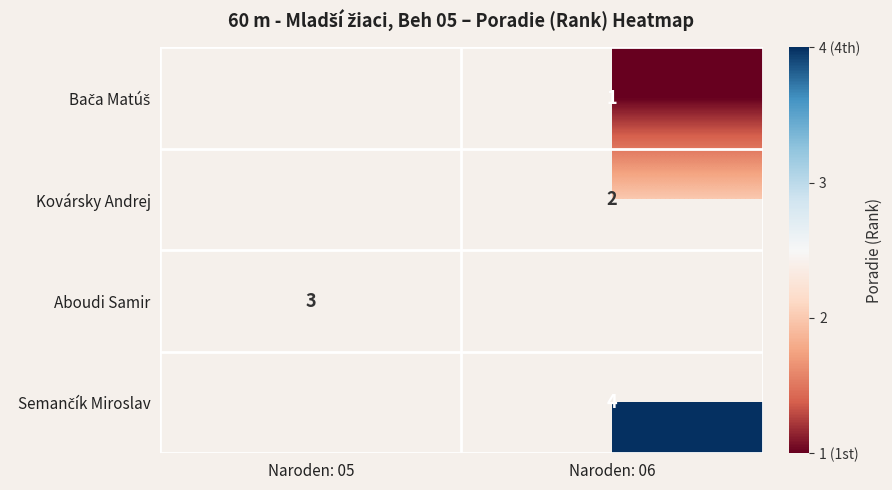

How many series are shown in this chart?

4